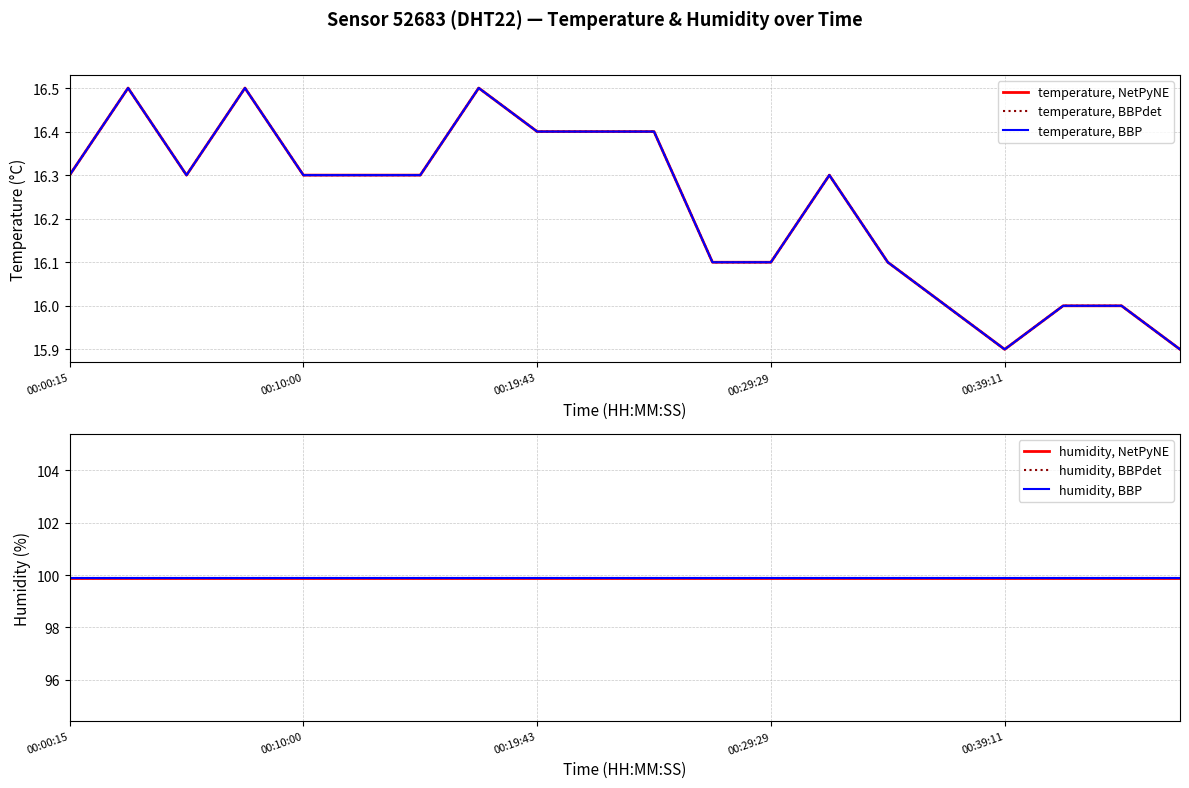

What is the value of the temperature, NetPyNE point at the 12th from the left?

16.1